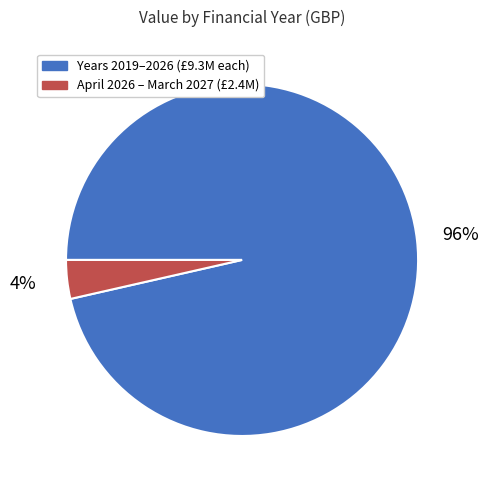

Count the number of slices in the pie.

2